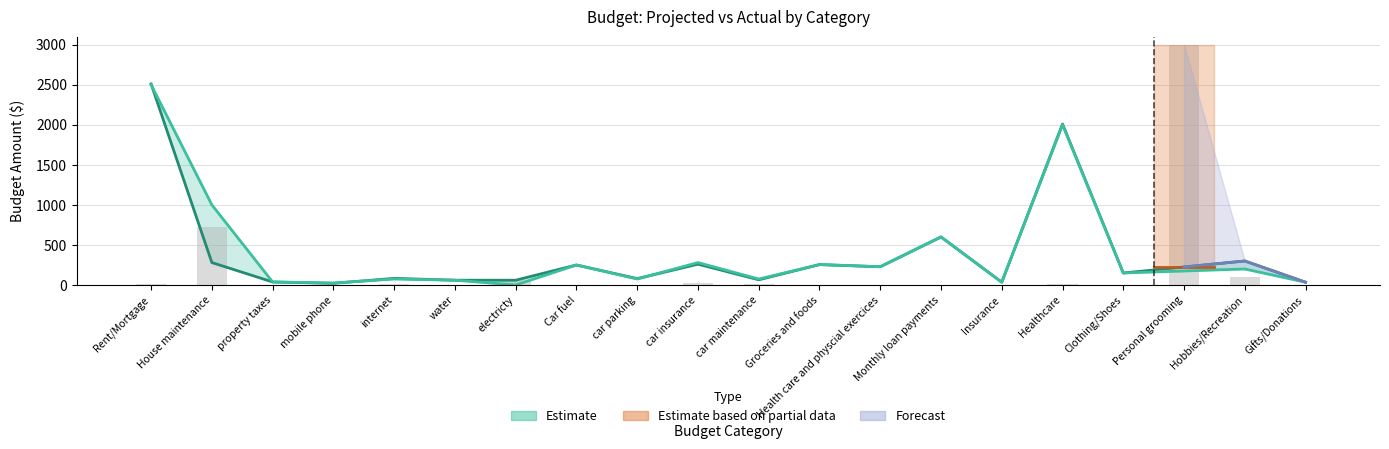

Count the number of data series in this chart.

3